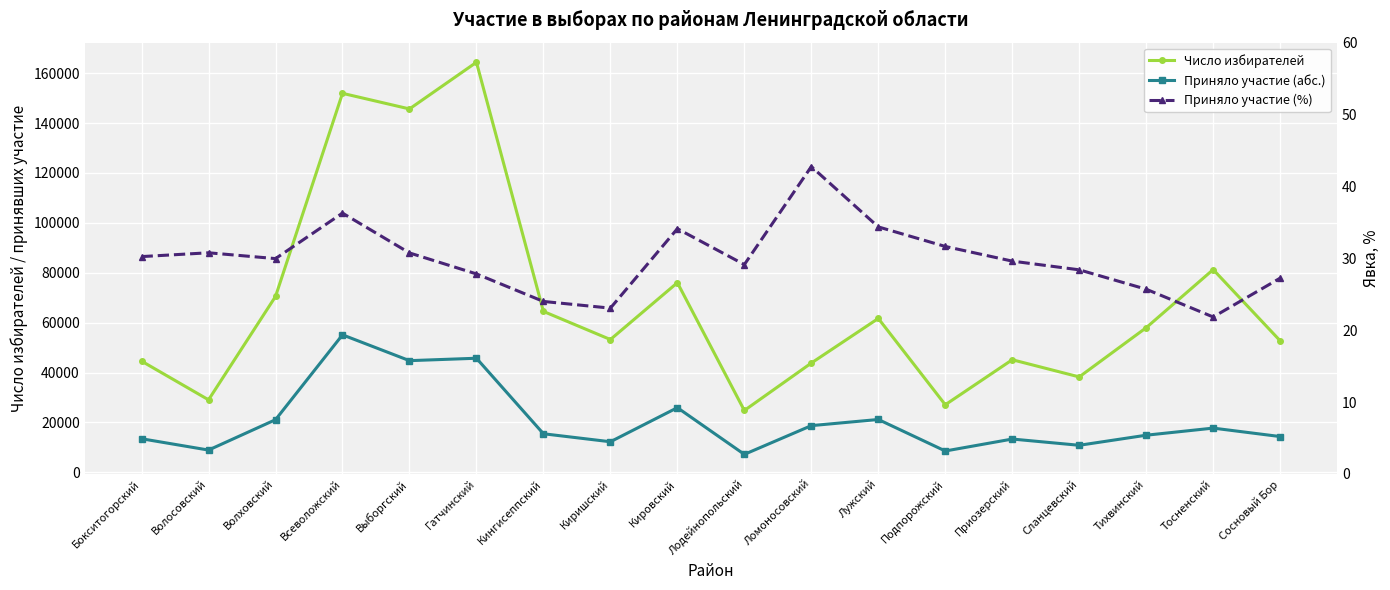

Is this an area chart (filled region under the line)?

No